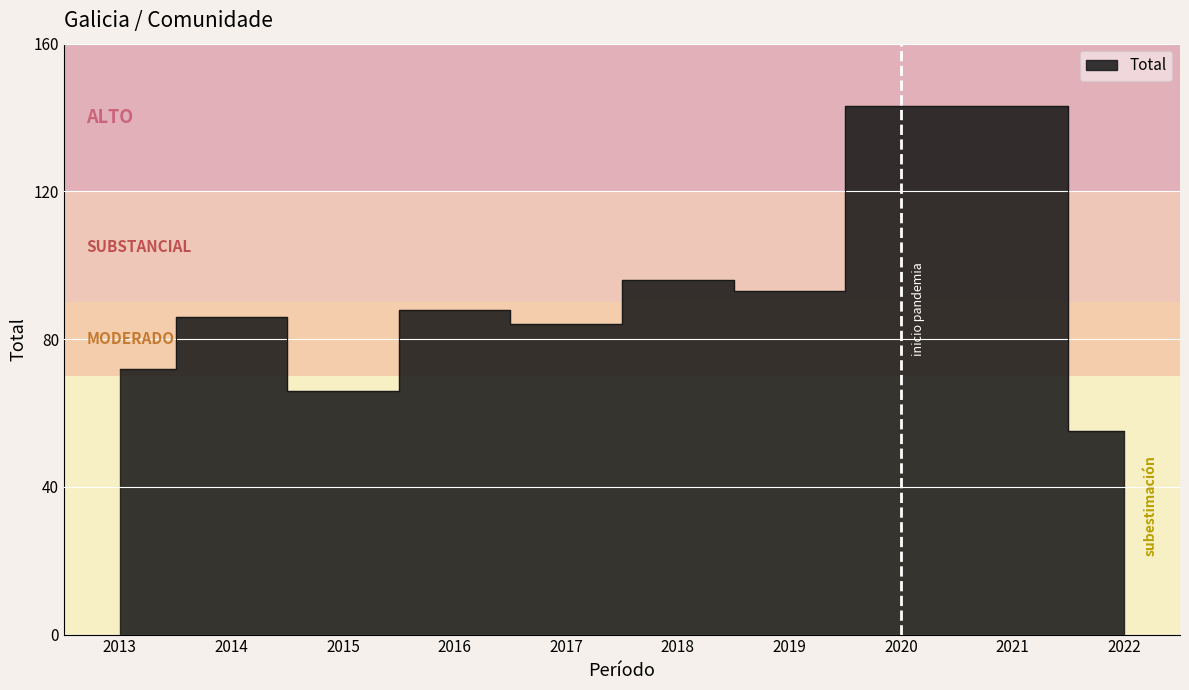

List the labels in order of value, smallest first.

2022, 2015, 2013, 2017, 2014, 2016, 2019, 2018, 2020, 2021